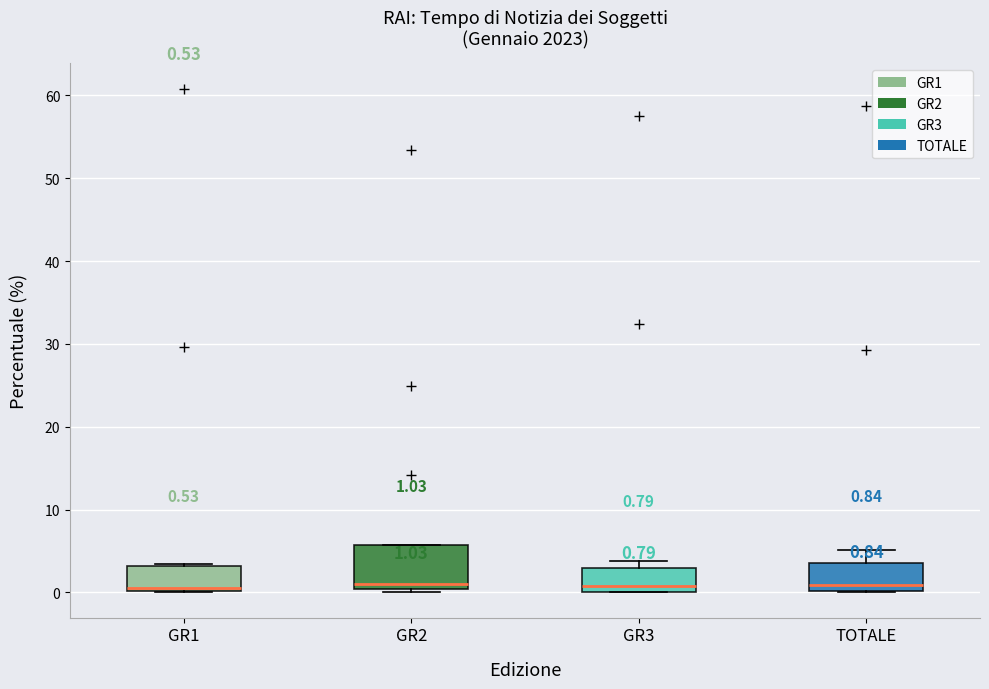

Comparing the boxes themselves (not the whiskers), which one is the tallest?

GR2